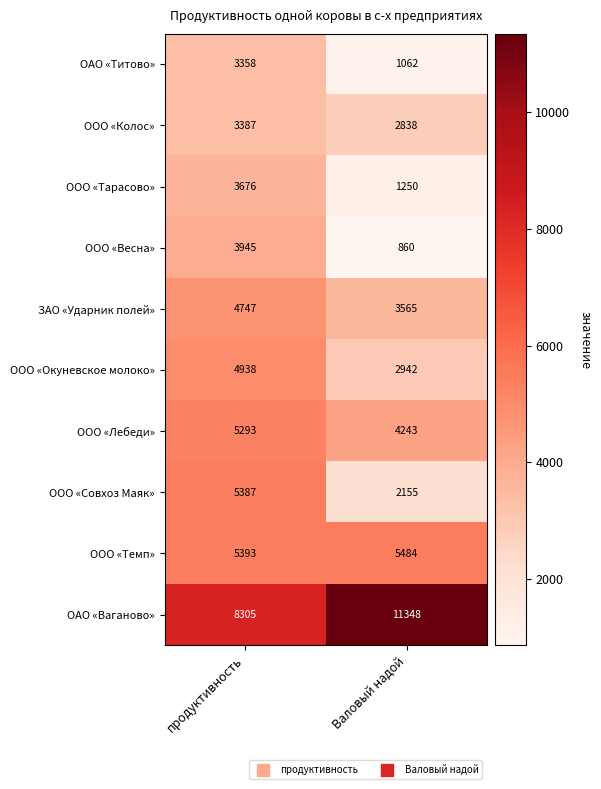

Which series has the widest spread of values?

ООО «Совхоз Маяк»